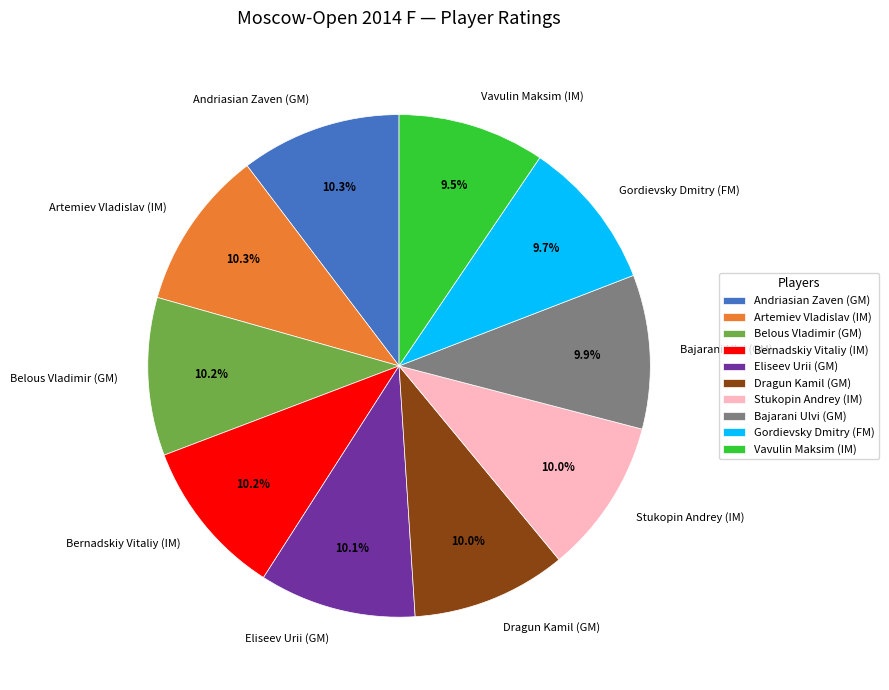

Does any single category account for the majority?

No